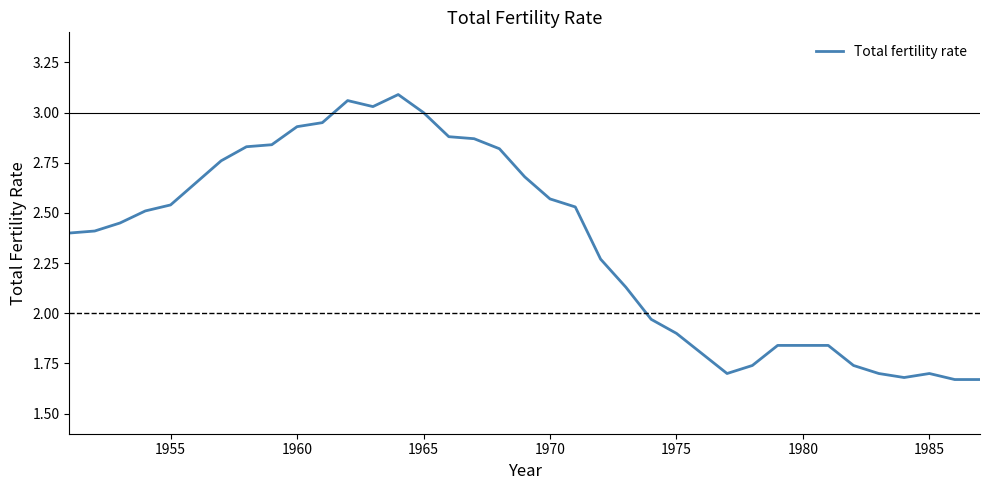

What is the difference between the maximum and minimum values?

1.4